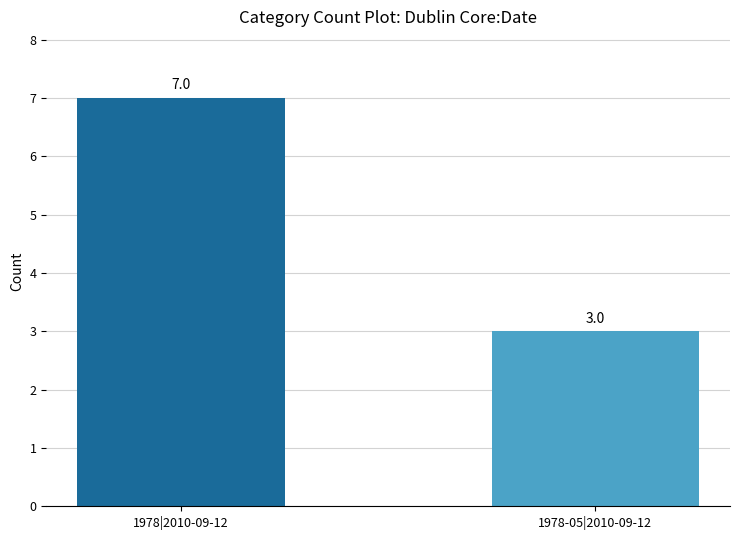

How many data points are less than 7?

1